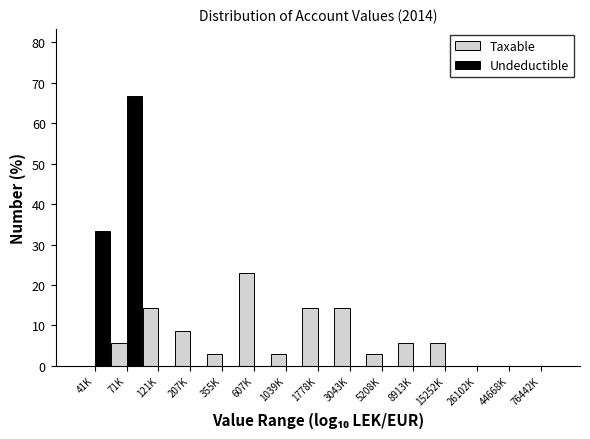

Reading right to left, what are all the values shown in this chart?

Taxable: 76442K=0.0	44668K=0.0	26102K=0.0	15252K=5.7	8913K=5.7	5208K=2.9	3043K=14.3	1778K=14.3	1039K=2.9	607K=22.9	355K=2.9	207K=8.6	121K=14.3	71K=5.7	41K=0.0
Undeductible: 76442K=0.0	44668K=0.0	26102K=0.0	15252K=0.0	8913K=0.0	5208K=0.0	3043K=0.0	1778K=0.0	1039K=0.0	607K=0.0	355K=0.0	207K=0.0	121K=0.0	71K=66.7	41K=33.3